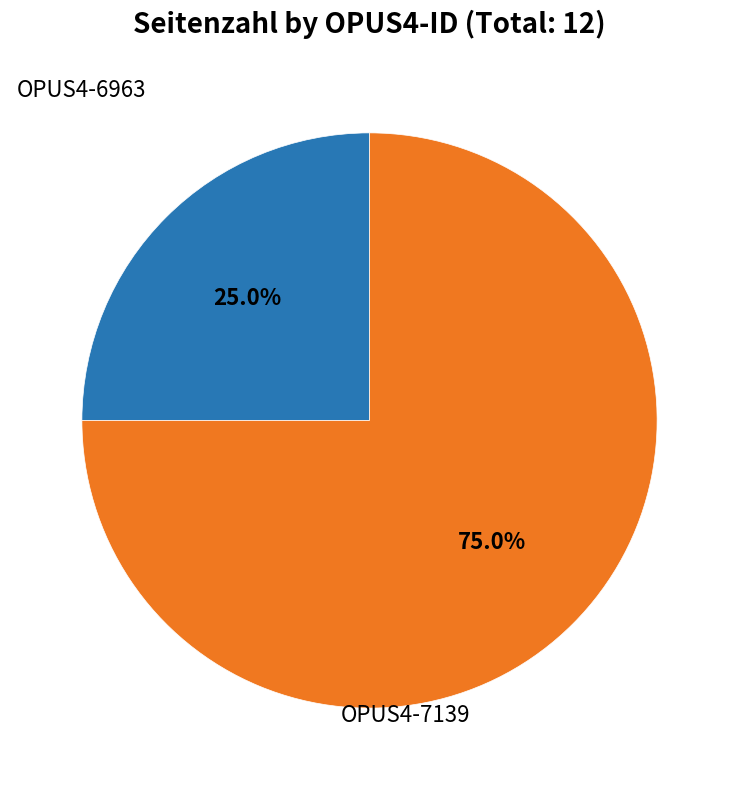

Is there any slice that represents more than half of the pie?

Yes